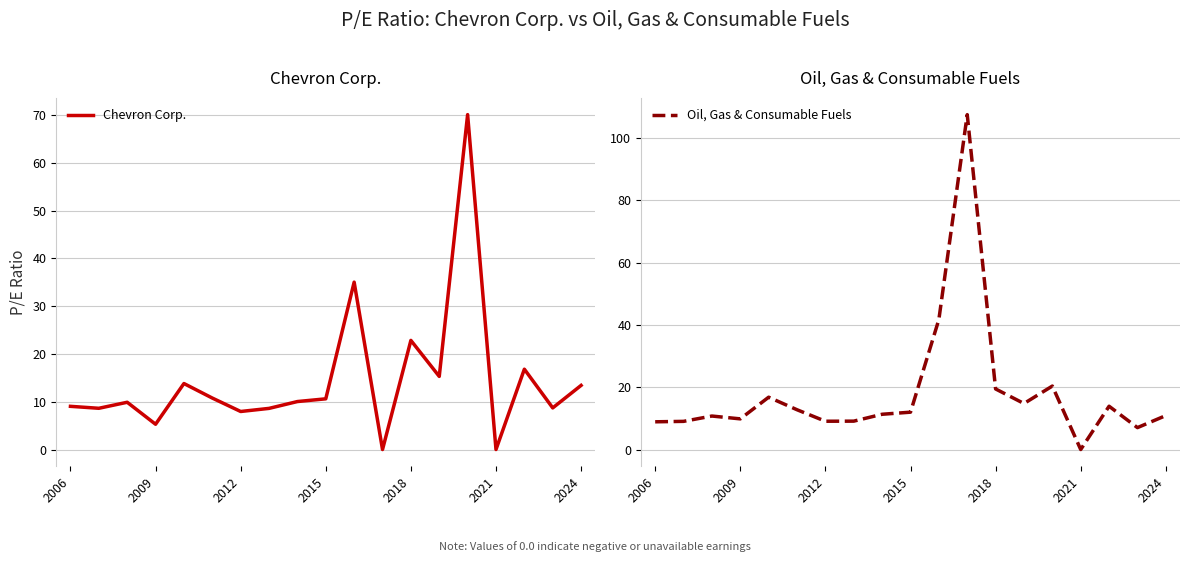

How many positive values does the Oil, Gas & Consumable Fuels series have?

18